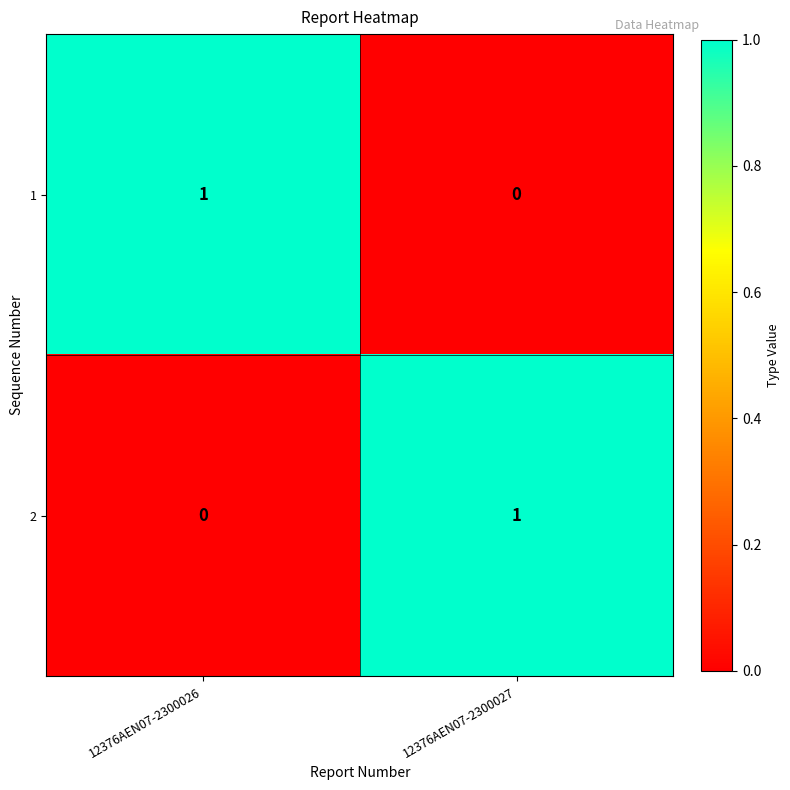

The value of 1 at 12376AEN07-2300027 is 0. True or false?

True